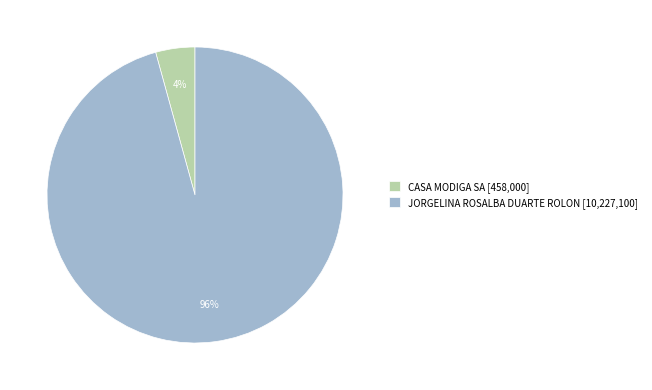

Is the sum of JORGELINA ROSALBA DUARTE ROLON and CASA MODIGA SA greater than half?

Yes